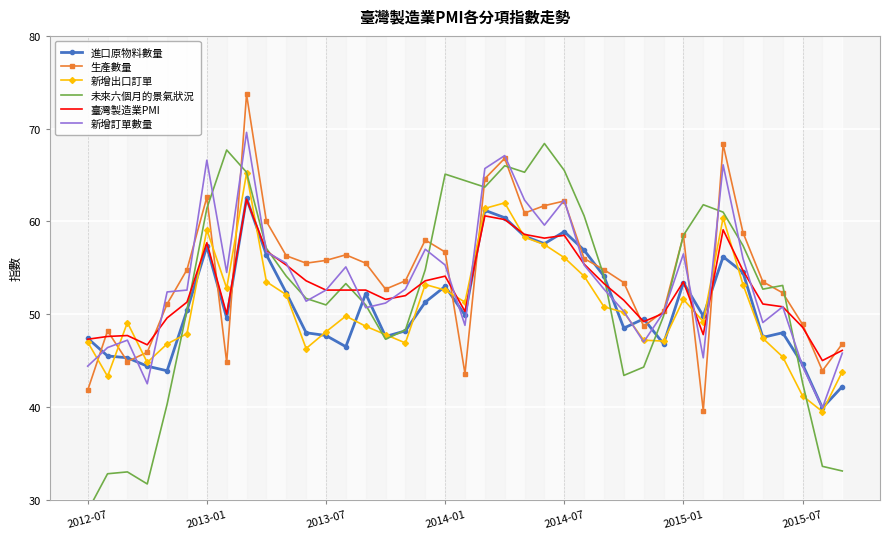

What is the minimum value for 臺灣製造業PMI?

45.0